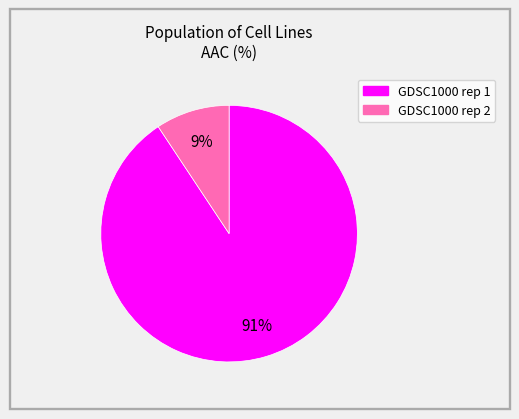

Which slice is the smallest?

GDSC1000 rep 2